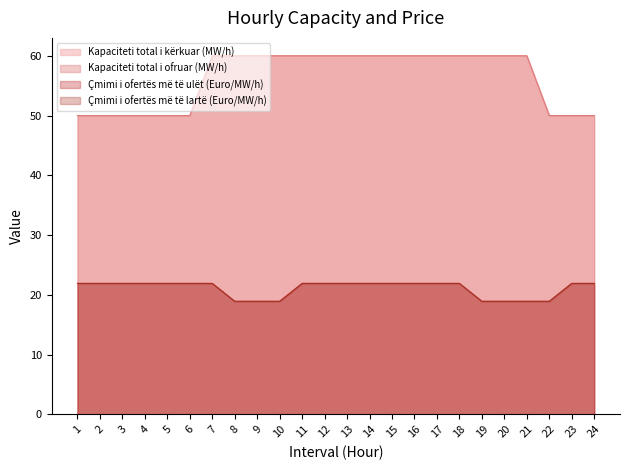

What is the difference between the maximum and minimum values in the Kapaciteti total i kërkuar (MW/h) series?

10.0